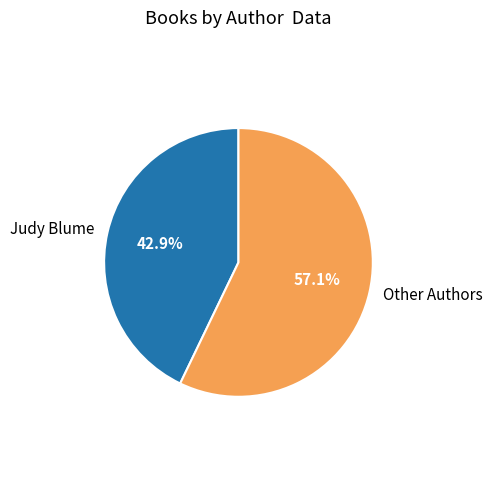

How many segments does this pie chart have?

2